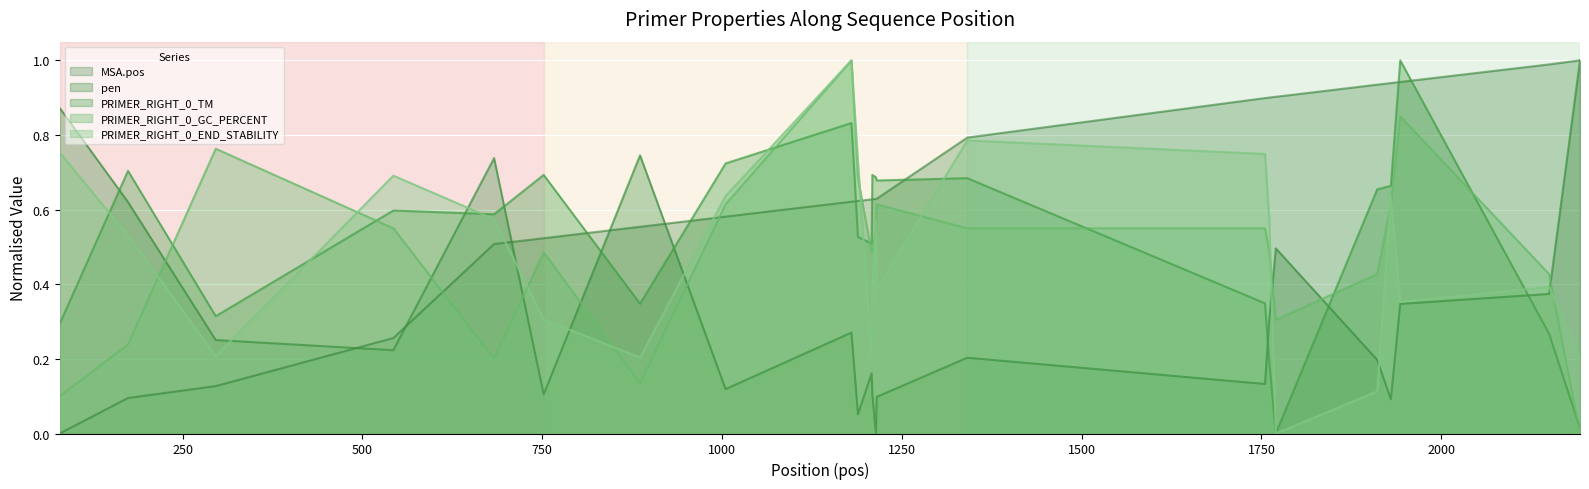

At how many categories does at least one series exceed 0?

23